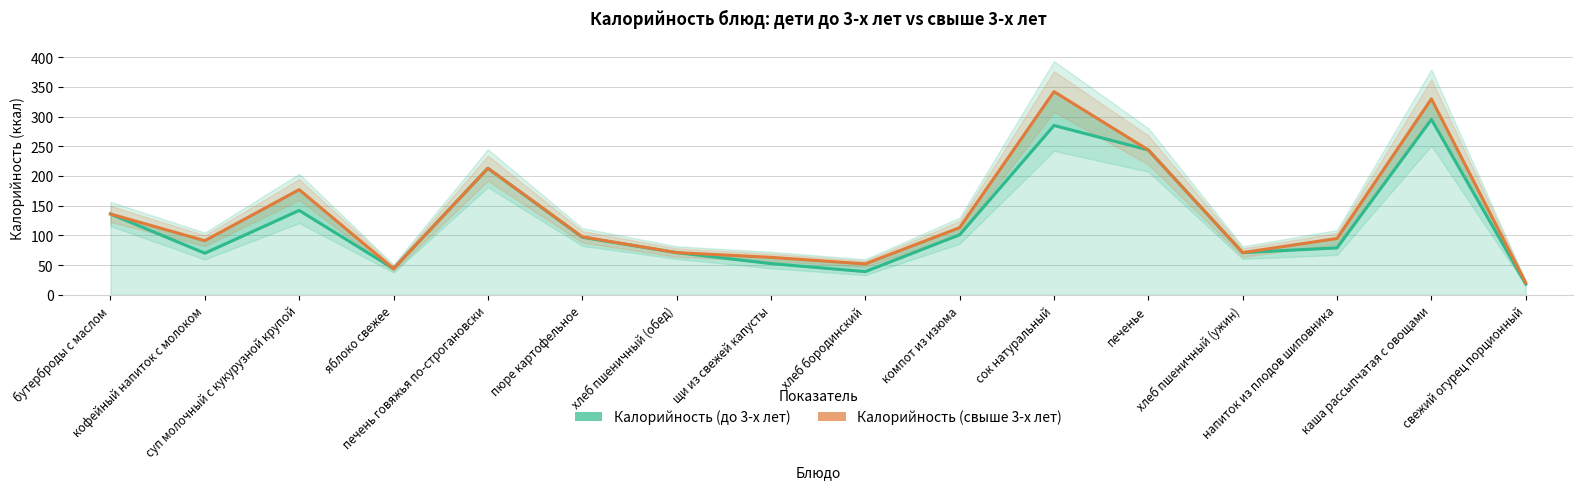

List the series in order of their peak value, highest first.

Калорийность (свыше 3-х лет), Калорийность (до 3-х лет)